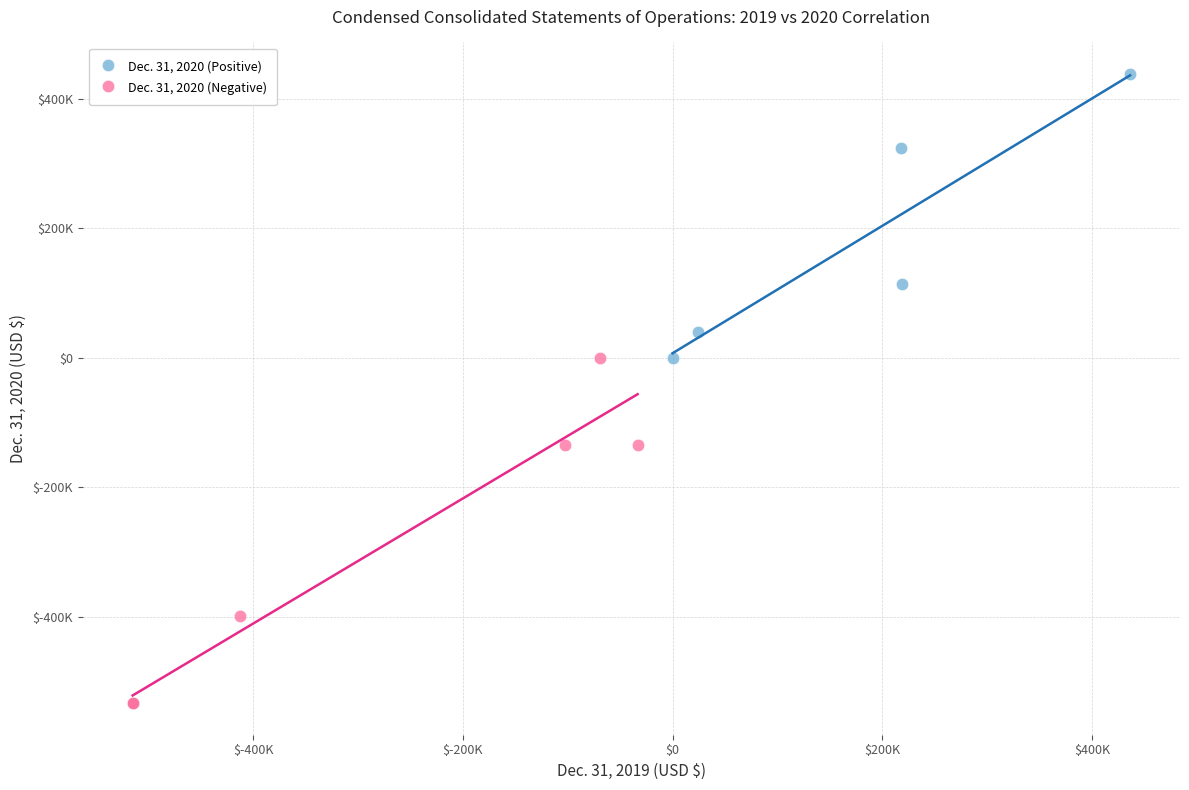

Which series contains the lowest Y value?

Dec. 31, 2020 (Negative)